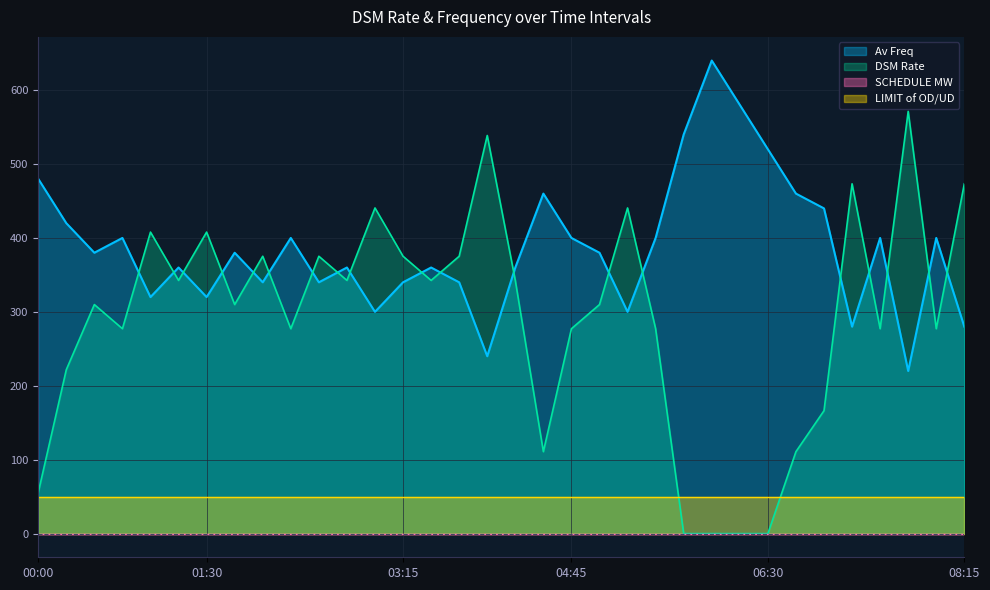

At how many categories does at least one series exceed 8?

34